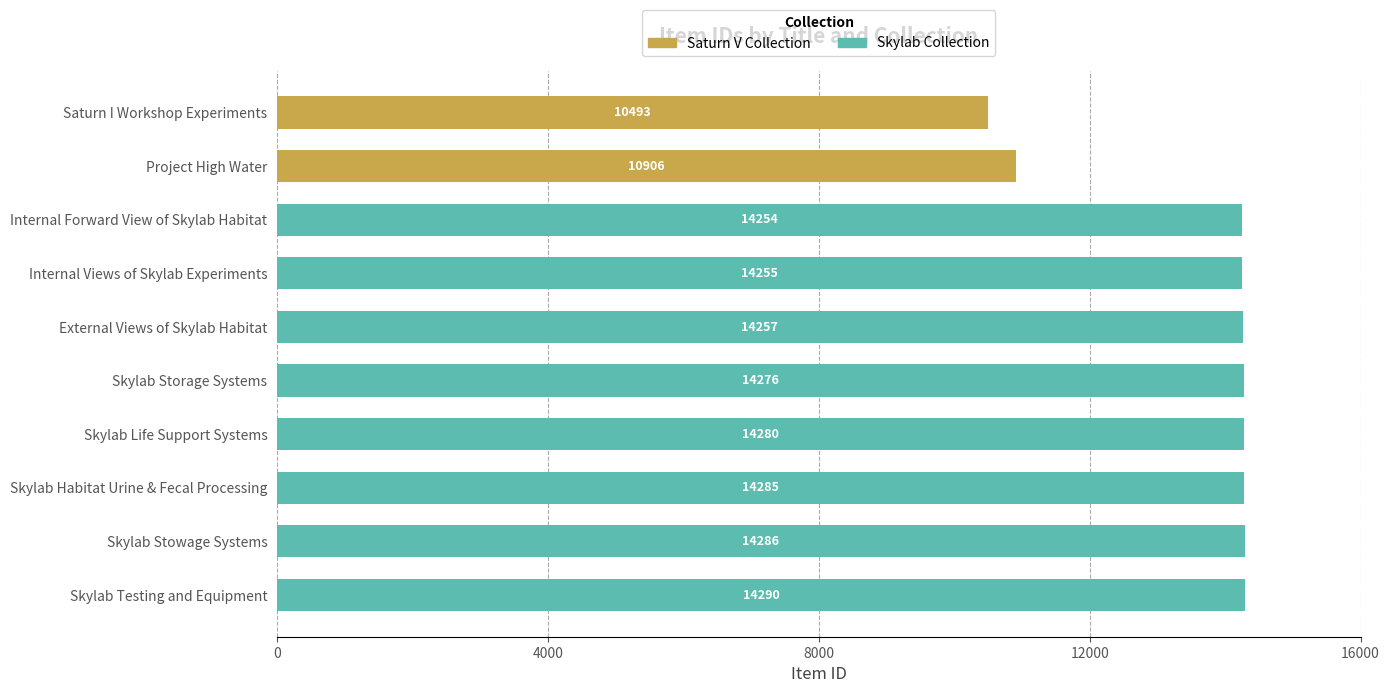

What are all the series names shown in the legend?

Saturn V Collection, Skylab Collection